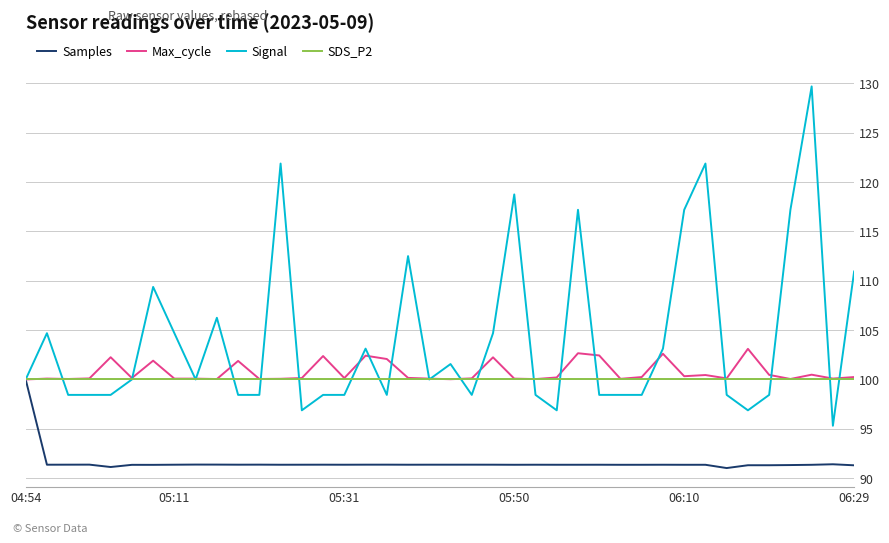

What is the minimum value for Max_cycle?

100.0